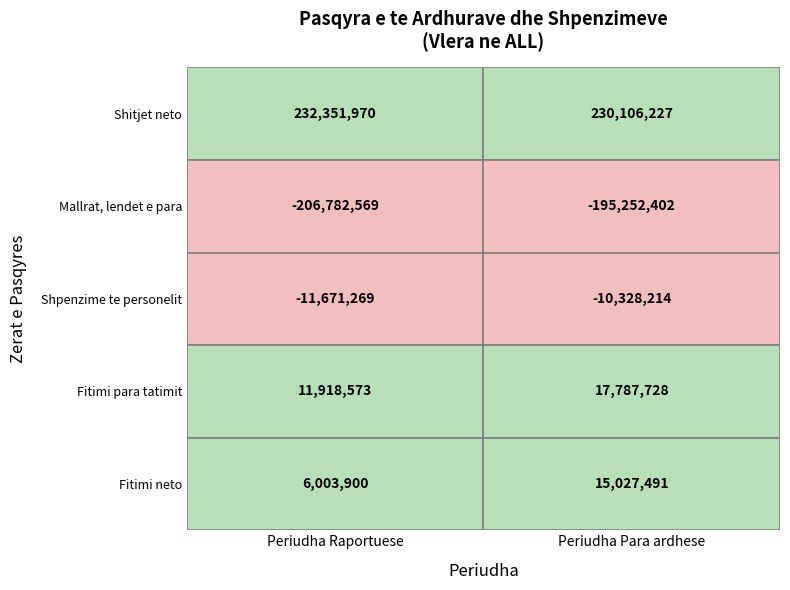

List the series in order of their peak value, highest first.

Shitjet neto, Fitimi/(humbja) para tatimit, Fitimi/(humbja) neto e periudhes, Shpenzime te personelit, Mallrat, lendet e para dhe sherbimet